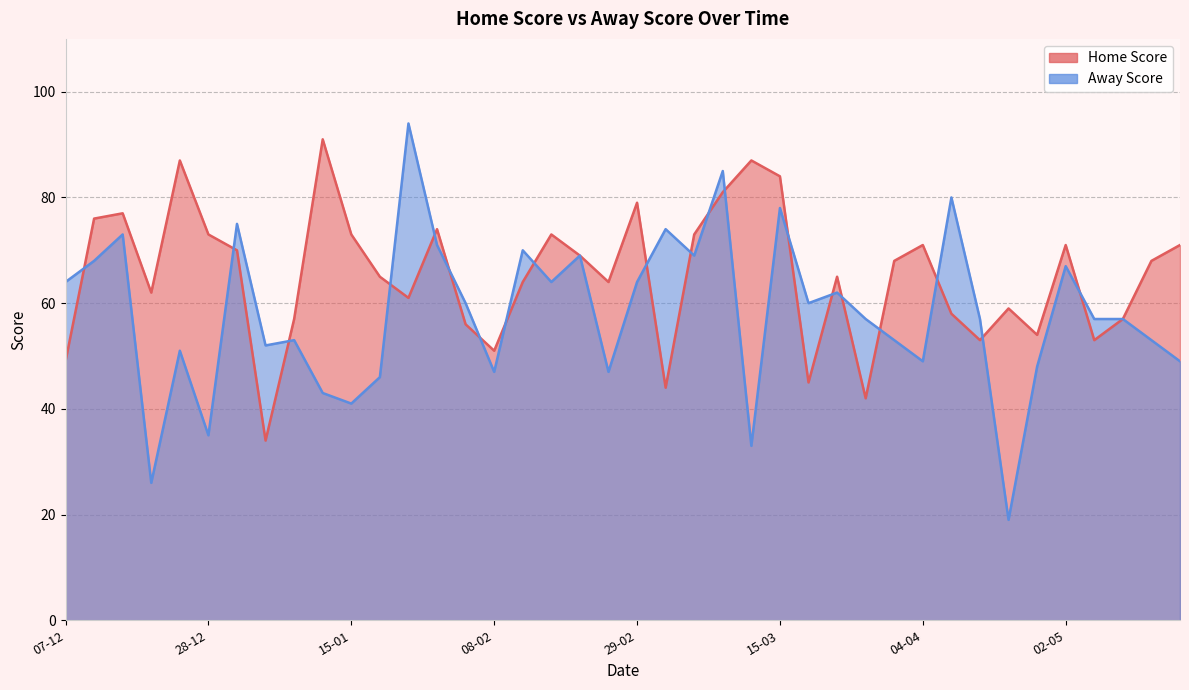

List the series in order of their peak value, lowest first.

Home Score, Away Score